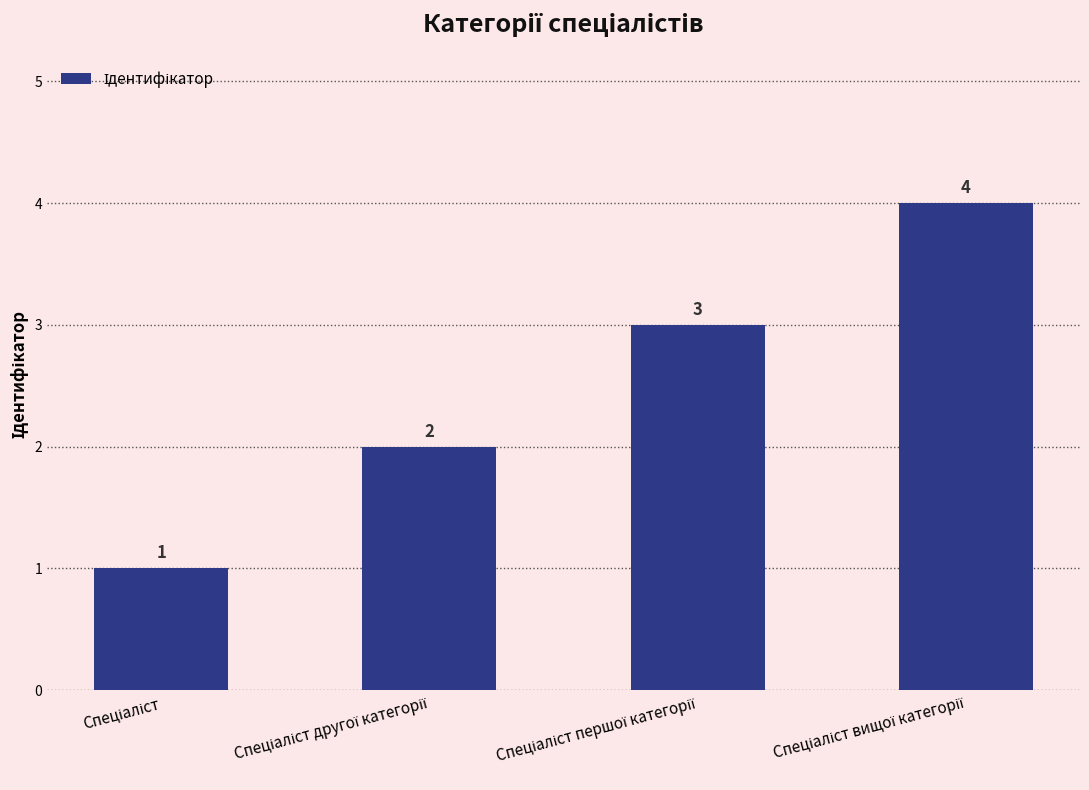

What is the smallest value displayed?

1